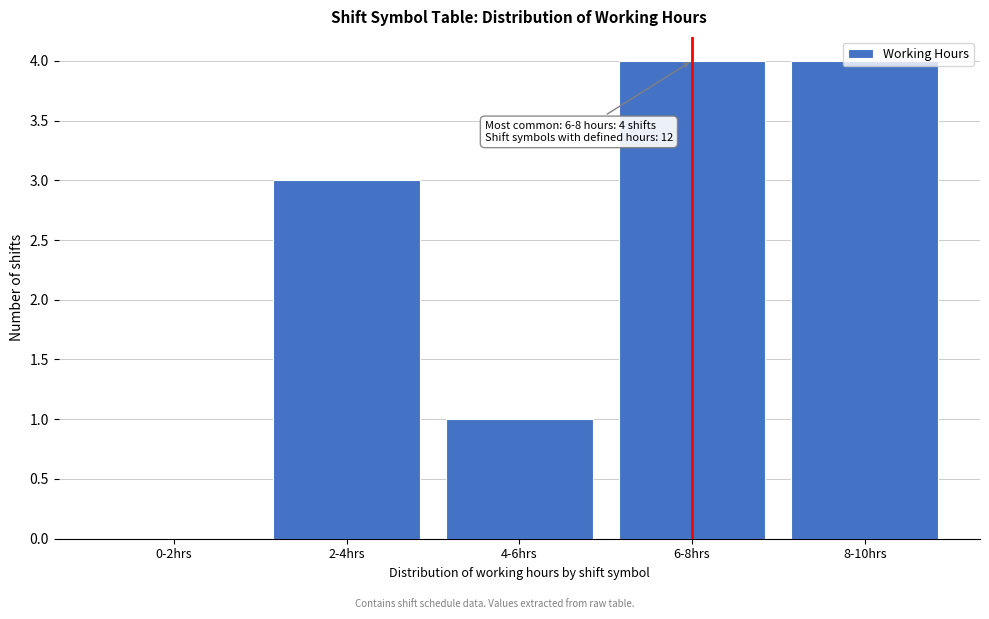

What is the maximum value shown in the chart?

4